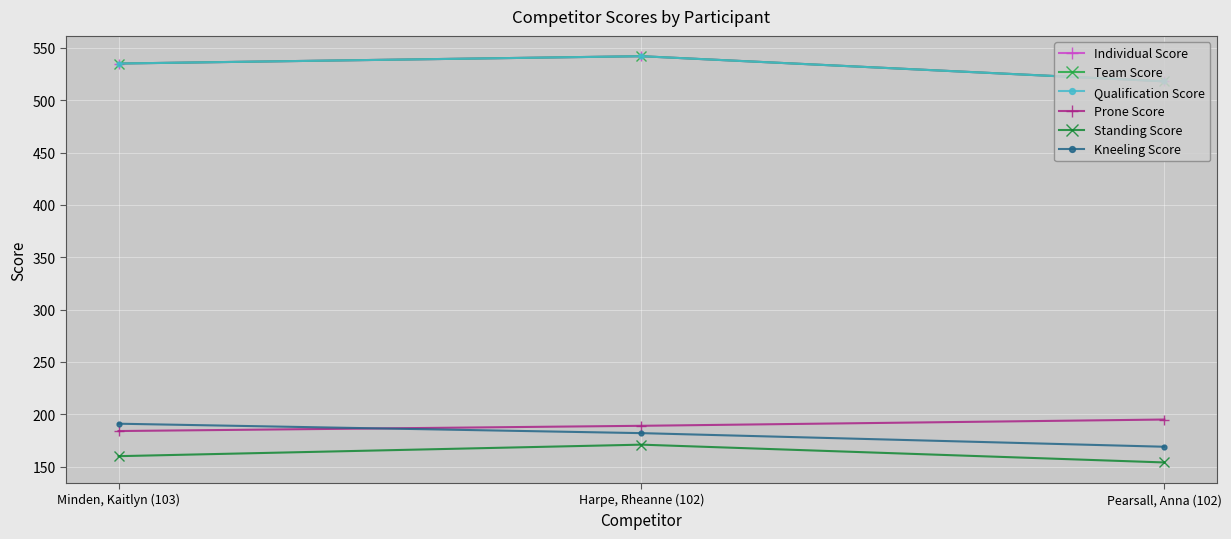

What is the difference between the highest and lowest values at Harpe, Rheanne (102)?

371